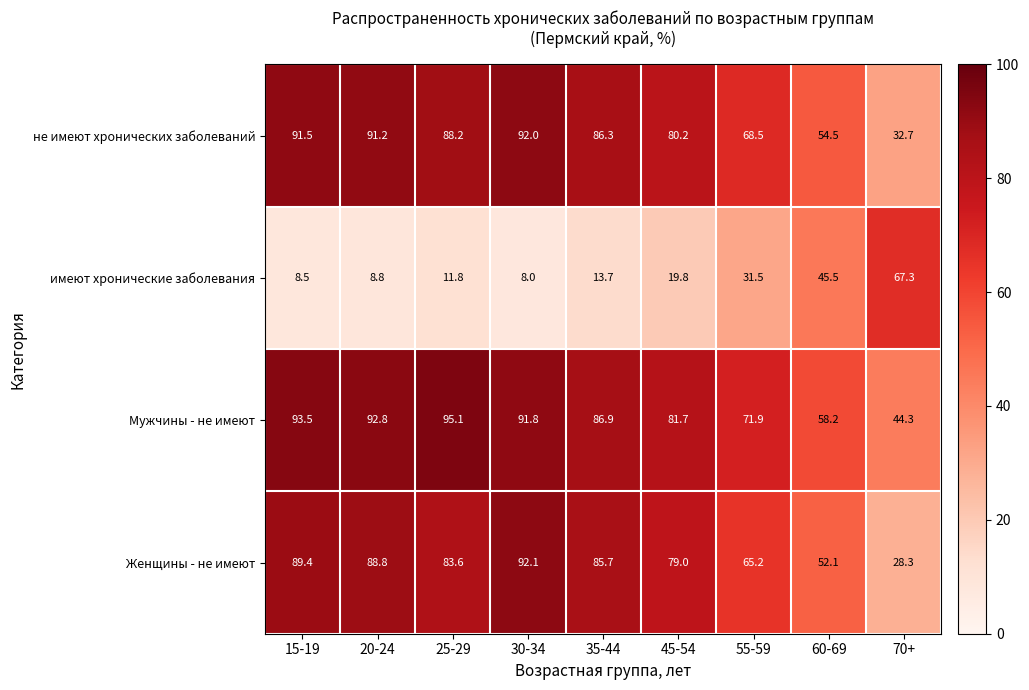

Which category has the lowest value across all series?

30-34